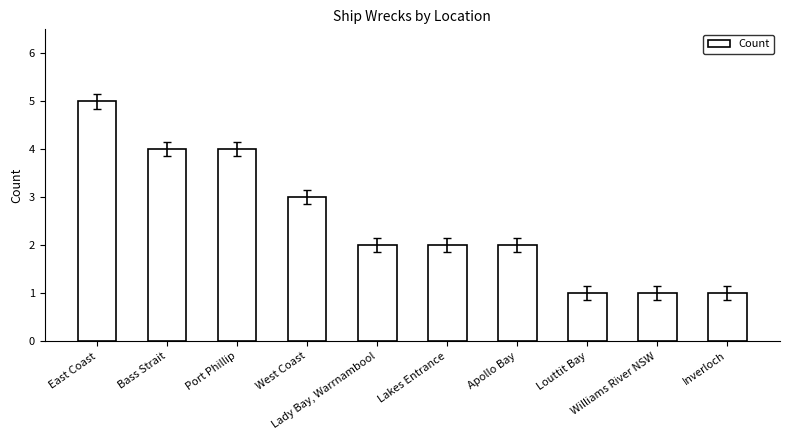

What is the label of the 3rd bar from the left?

Port Phillip